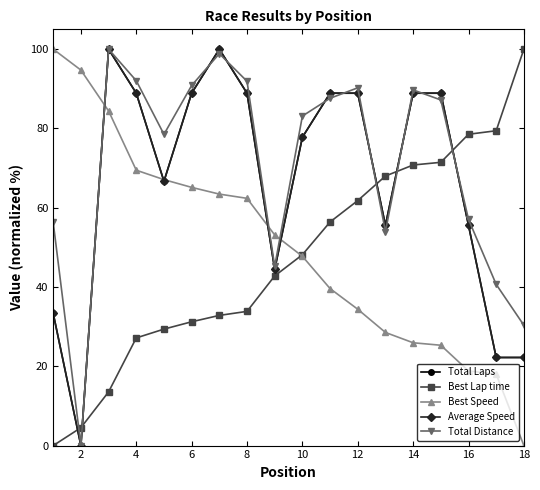

What is the value of the Best Speed point at the 2nd from the left?

94.7